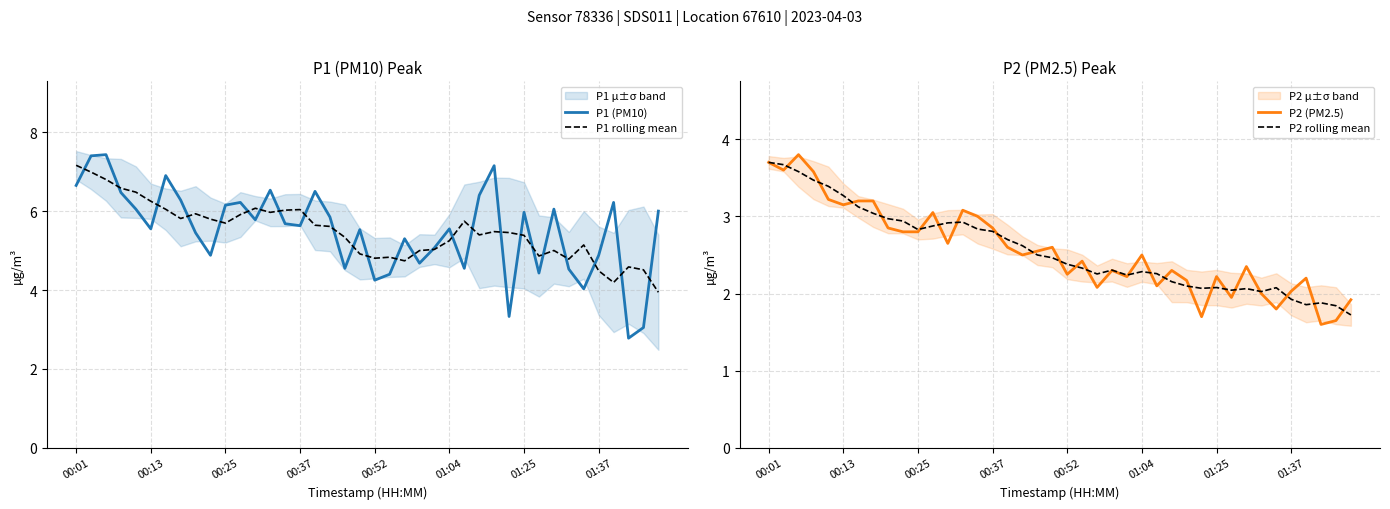

True or false: P1 rolling mean and P2 (PM2.5) cross at least once.

False